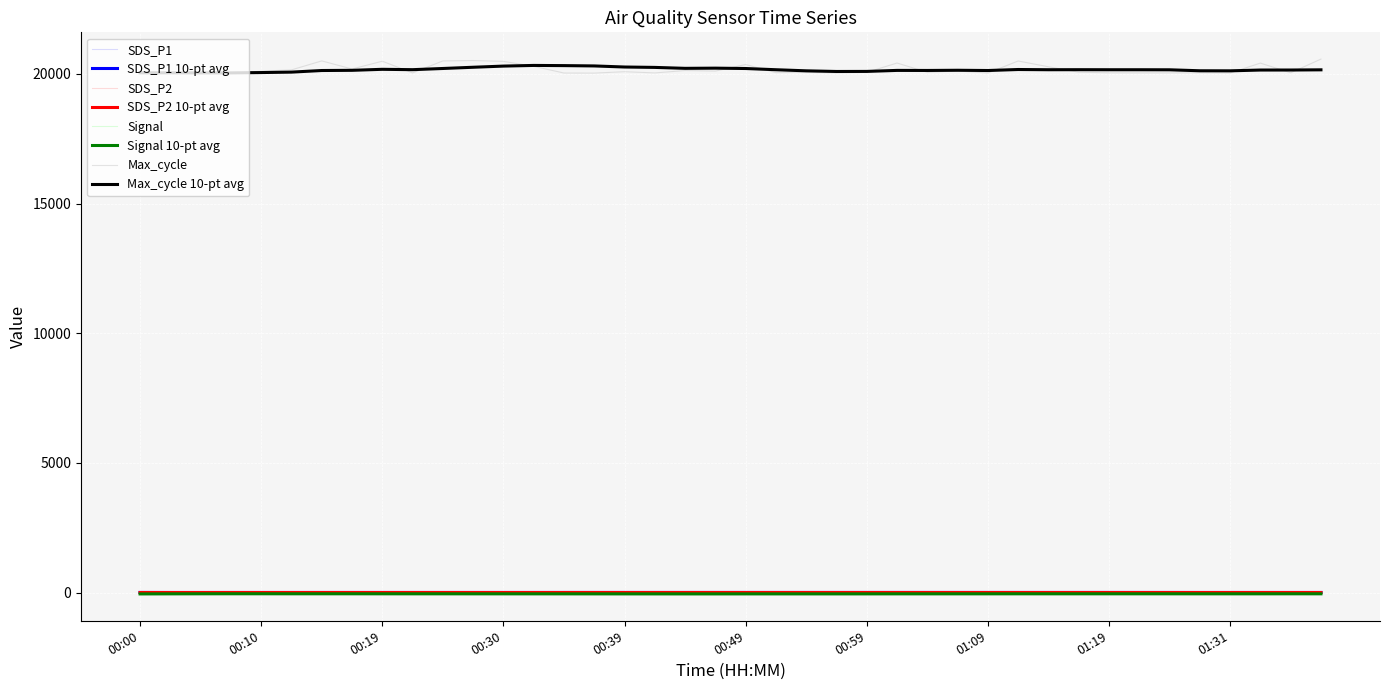

Which series has the widest spread of values?

Max_cycle